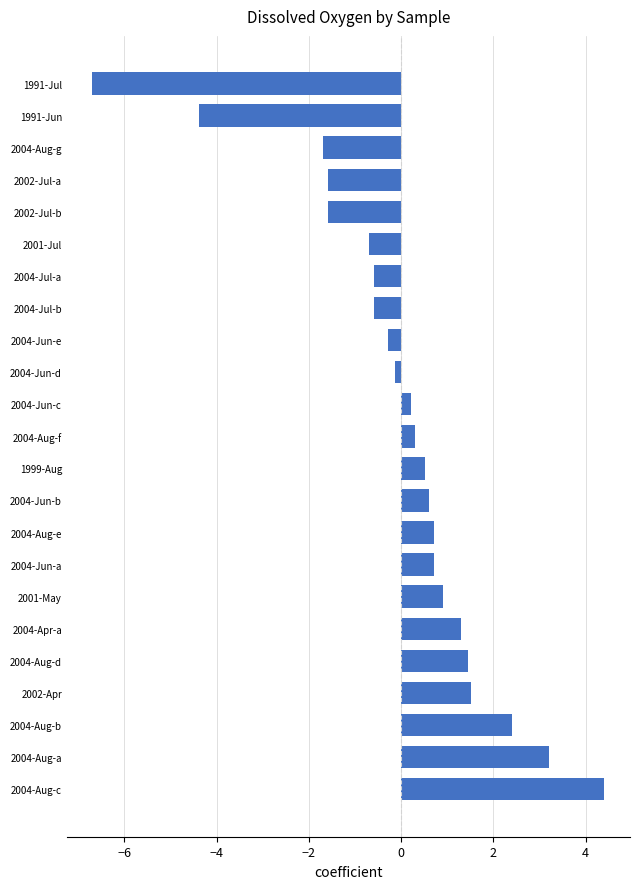

How many bars are there in total?

23